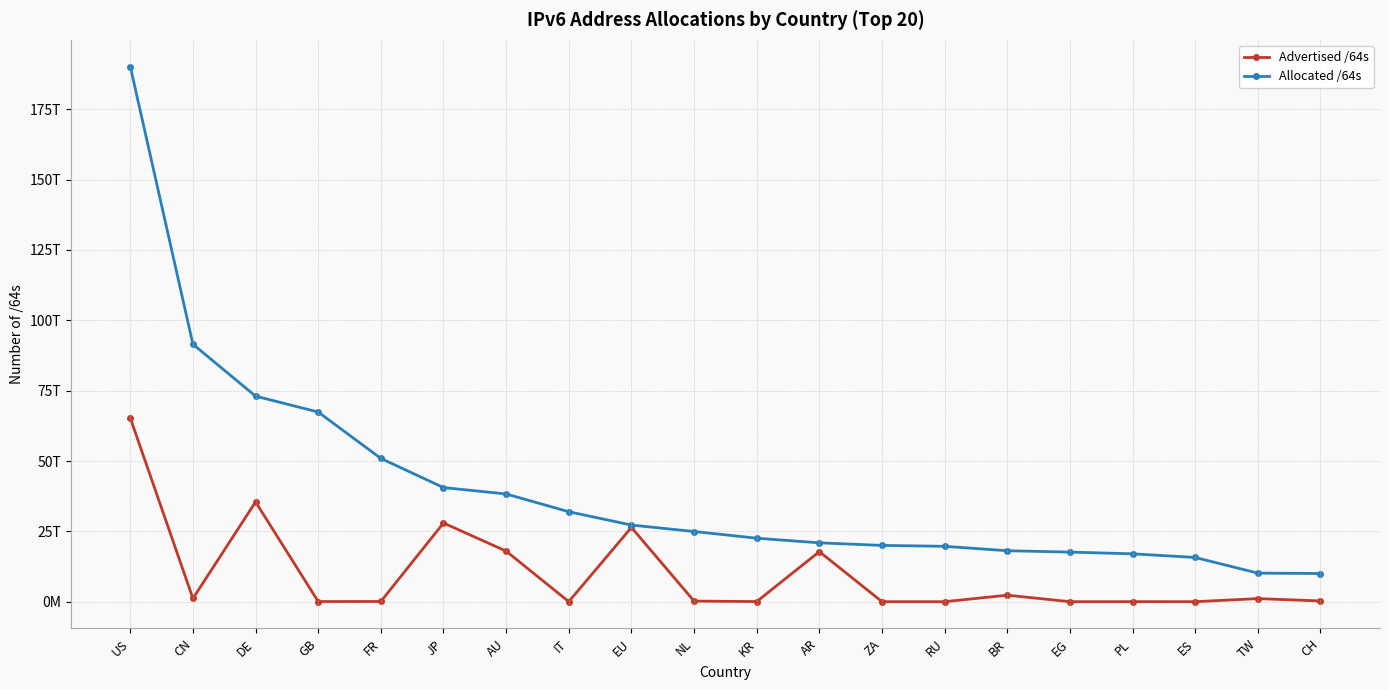

Does the chart display data point markers on the line(s)?

Yes